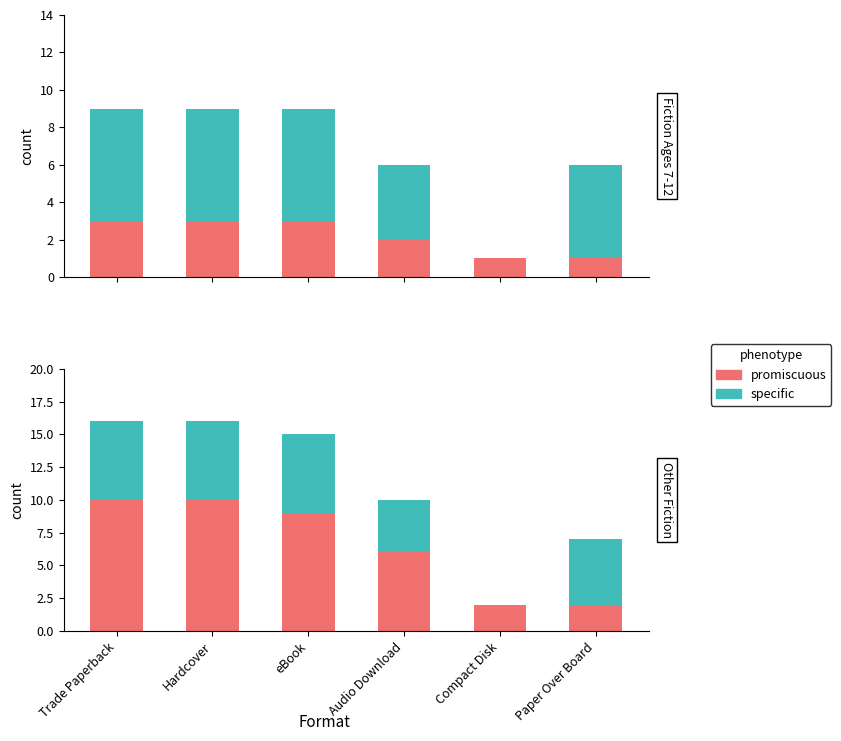

What is the approximate value of promiscuous at Hardcover?

10